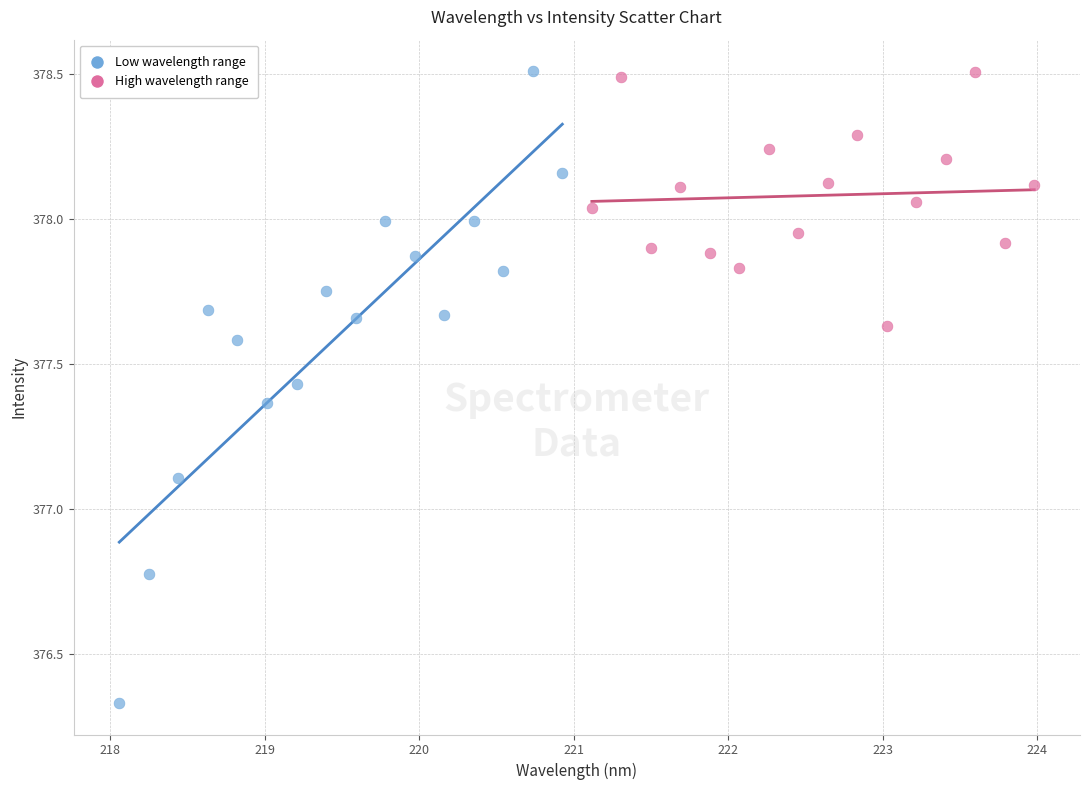

Which series contains the lowest Y value?

Low wavelength range